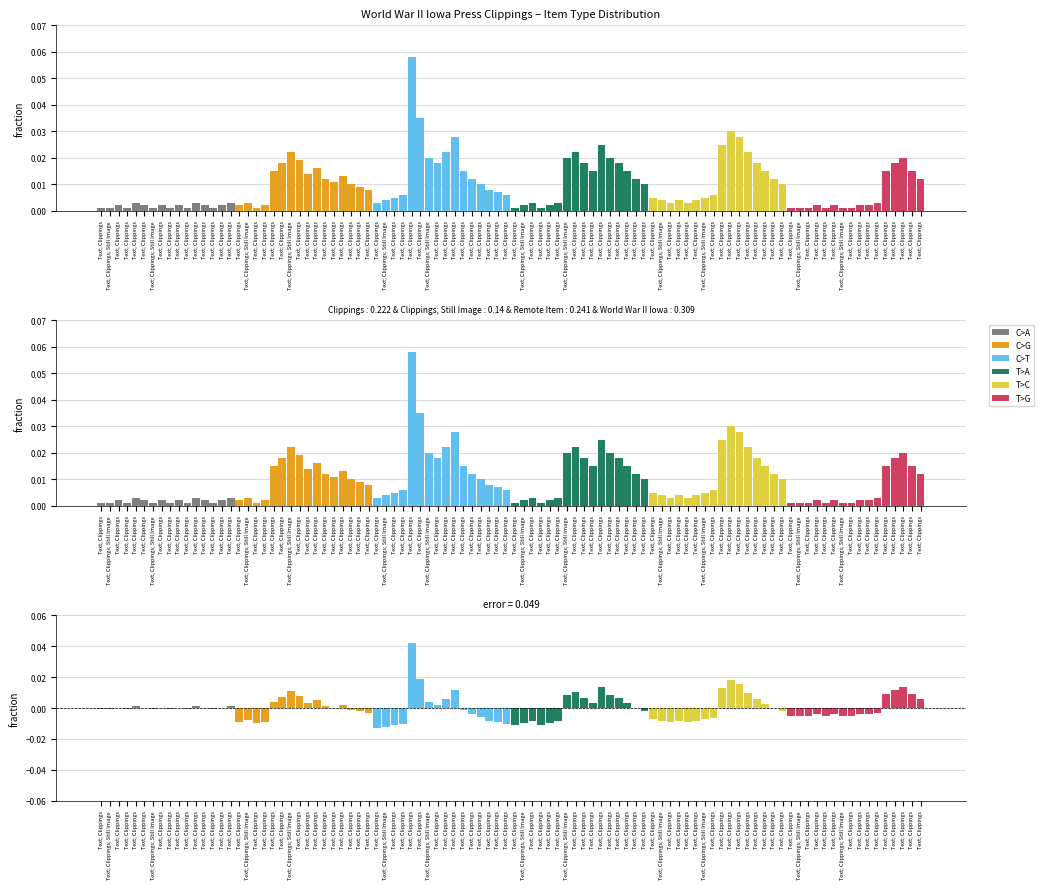

Rank the categories by C>G value from highest to lowest.

Text; Clippings; Still Image, Text; Clippings, Text; Clippings, Text; Clippings, Text; Clippings, Text; Clippings, Text; Clippings, Text; Clippings, Text; Clippings, Text; Clippings, Text; Clippings, Text; Clippings, Text; Clippings; Still Image, Text; Clippings, Text; Clippings, Text; Clippings